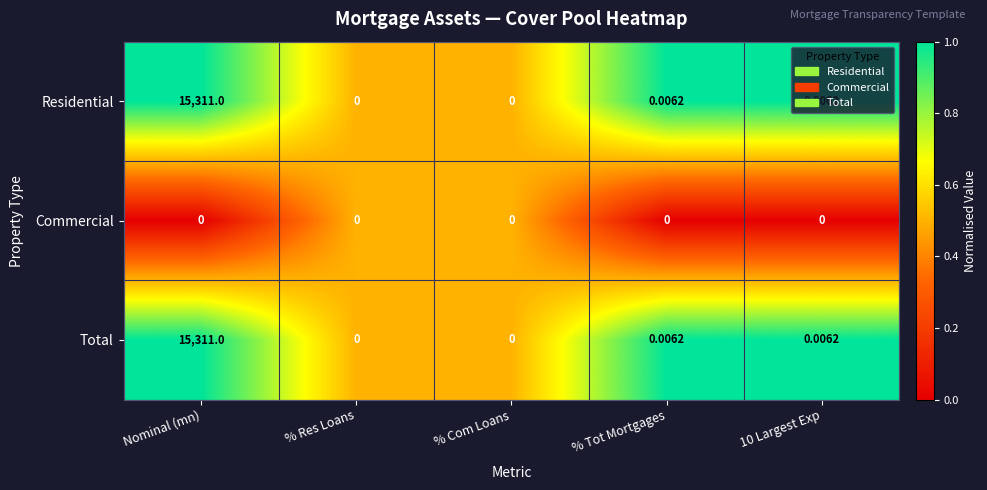

At which category is the sum across all series the highest?

Nominal (mn)